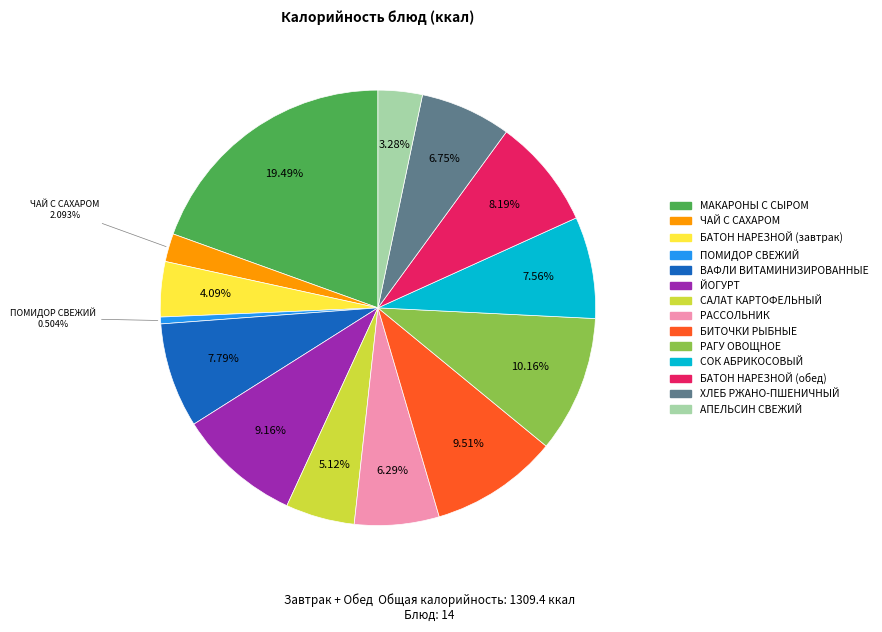

How many slices are in this pie chart?

14